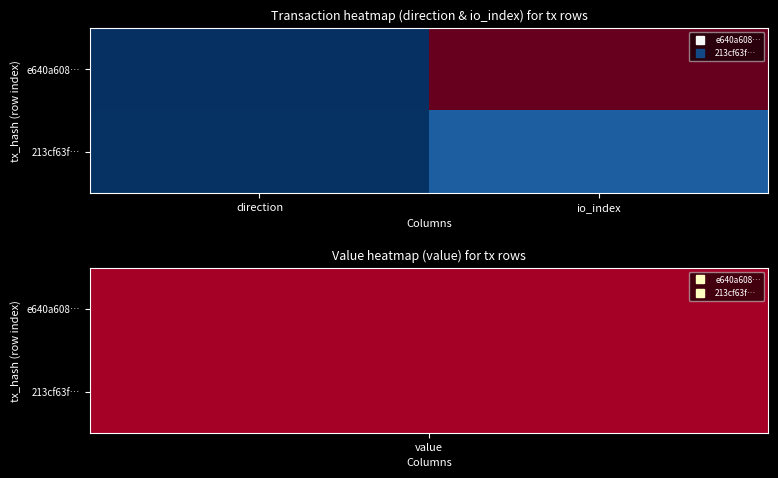

Between io_index and direction, which is larger?

io_index